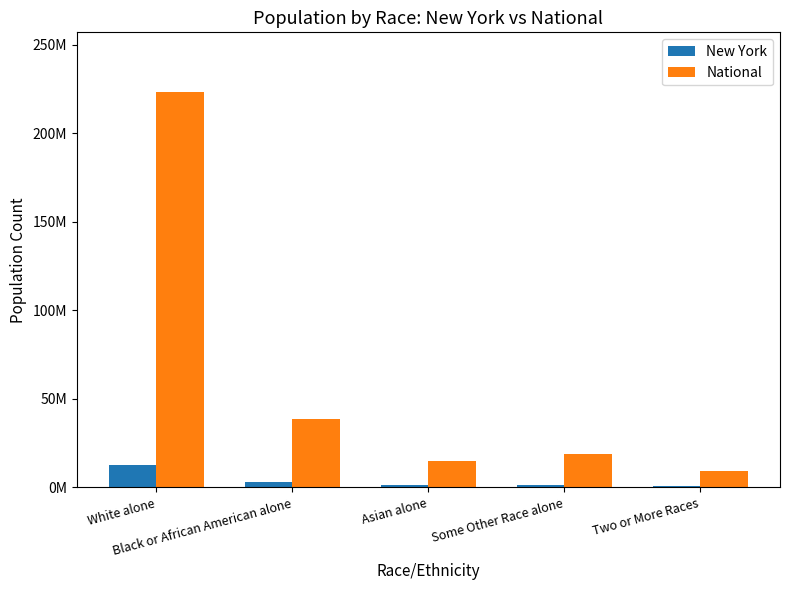

What is the difference between the National values at Some Other Race alone and Asian alone?

4433116